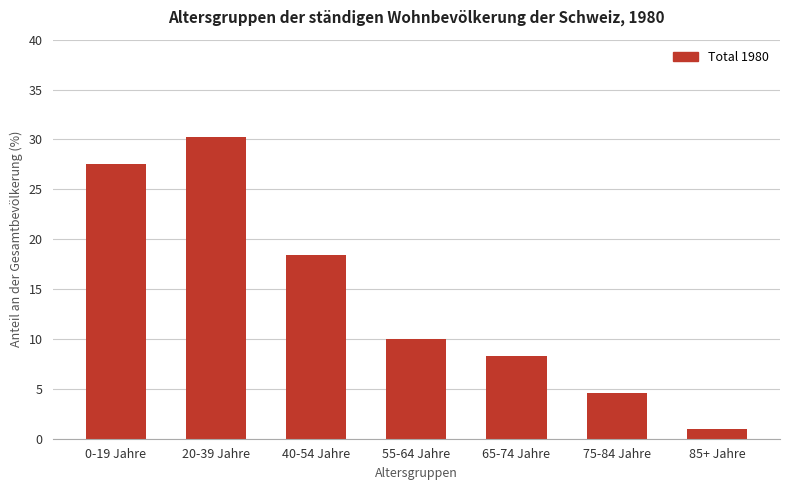

How many distinct data groups are displayed?

1